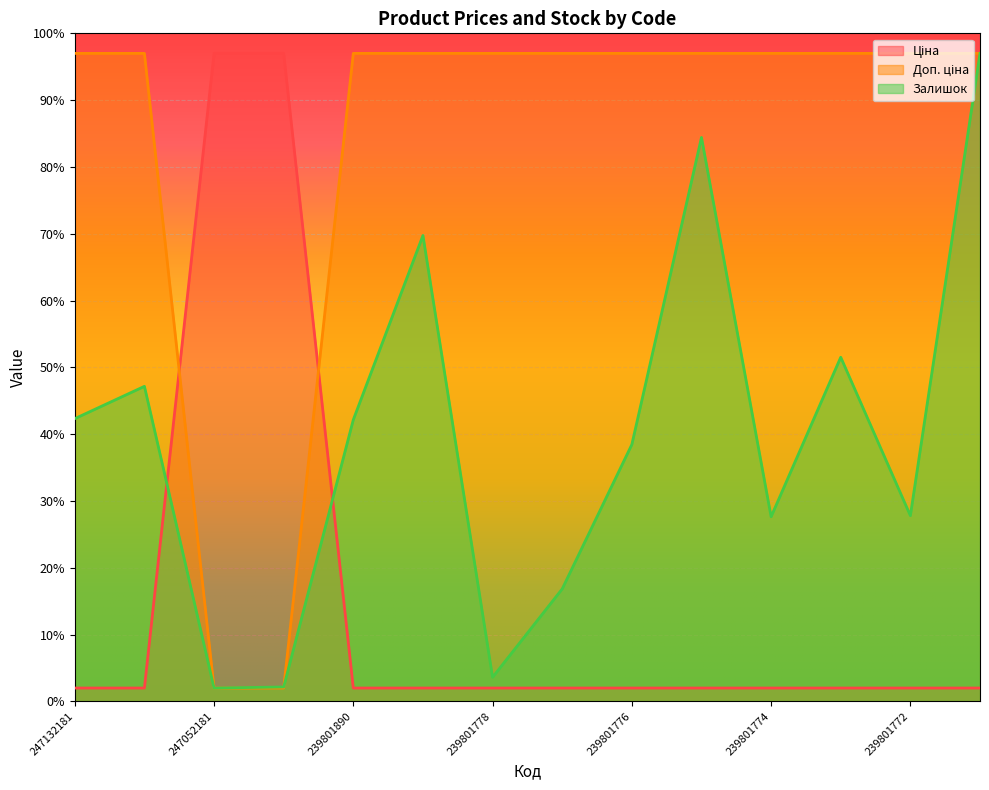

Rank the series at 239801775 from highest to lowest value.

Доп. ціна, Залишок, Ціна